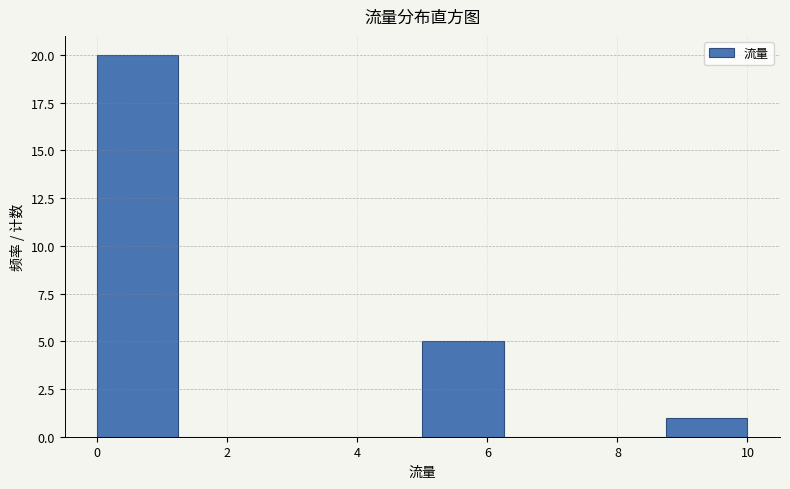

What is the height of the bar covering 0.00 to 1.25 on the x-axis? Neither the bar edges nor the heights are printed on the chart, so give them approximately, as read against the axes.

20